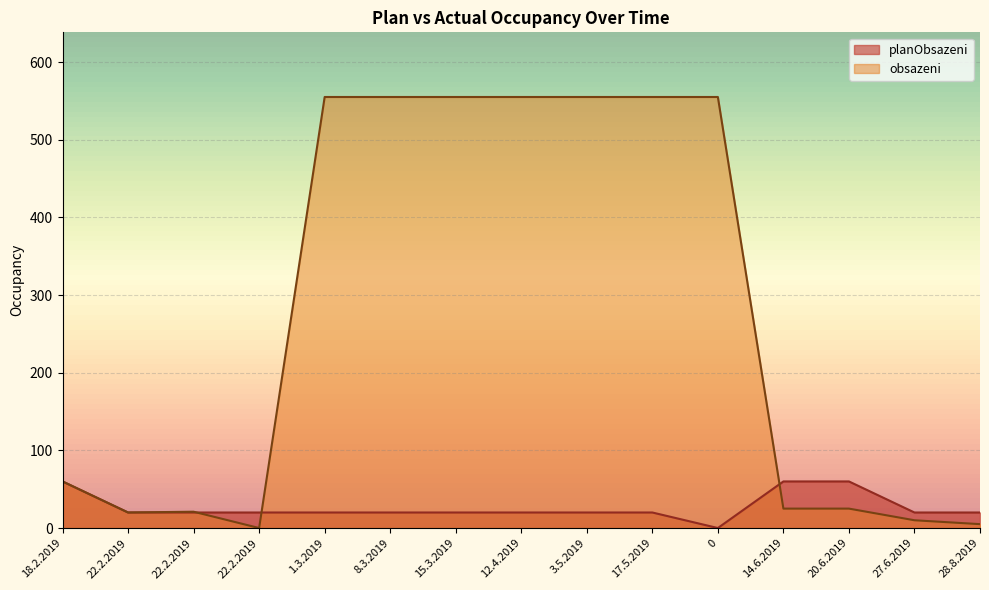

Which has a higher value, 18.2.2019 or 0?

18.2.2019